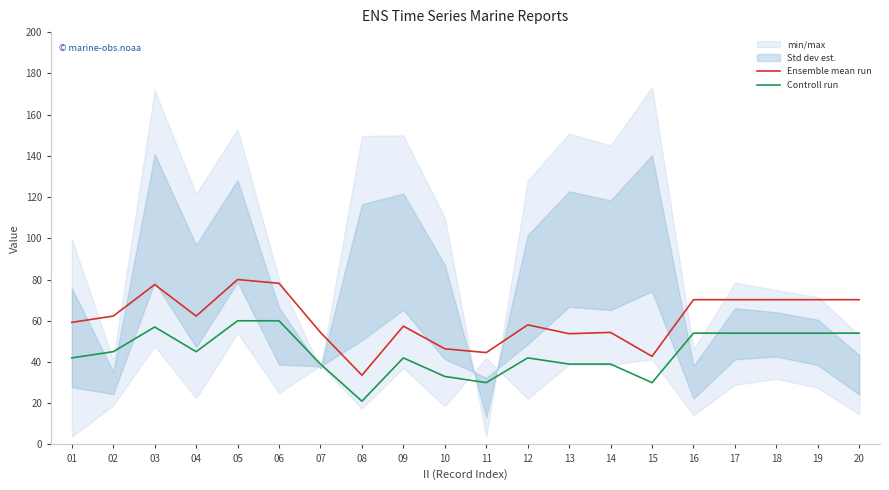

What is the difference between the maximum and second lowest values in the Ensemble mean run series?

37.3